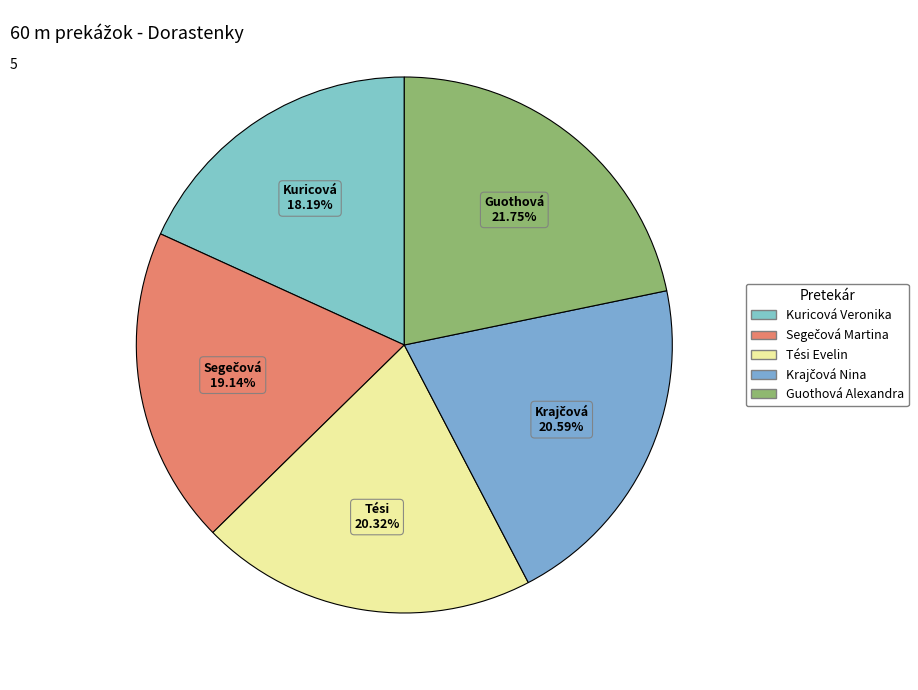

What percentage is the Krajčová Nina slice, to the nearest percent?

21%